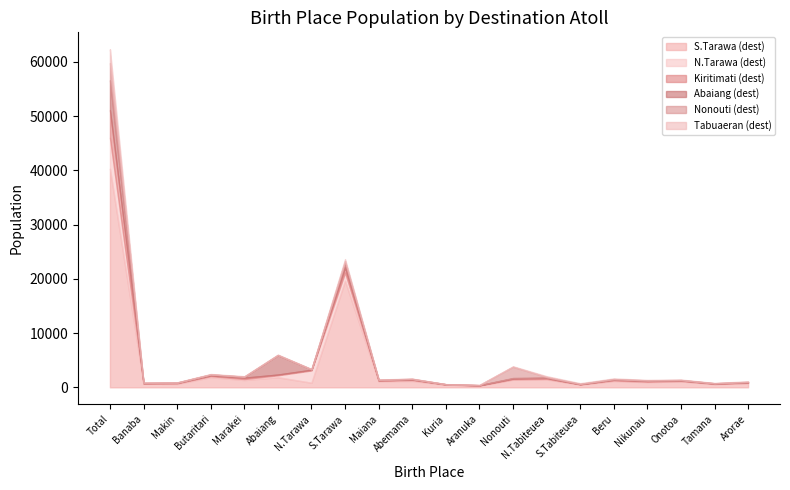

Which series changed the most between N.Tarawa and Nonouti?

N.Tarawa (dest)